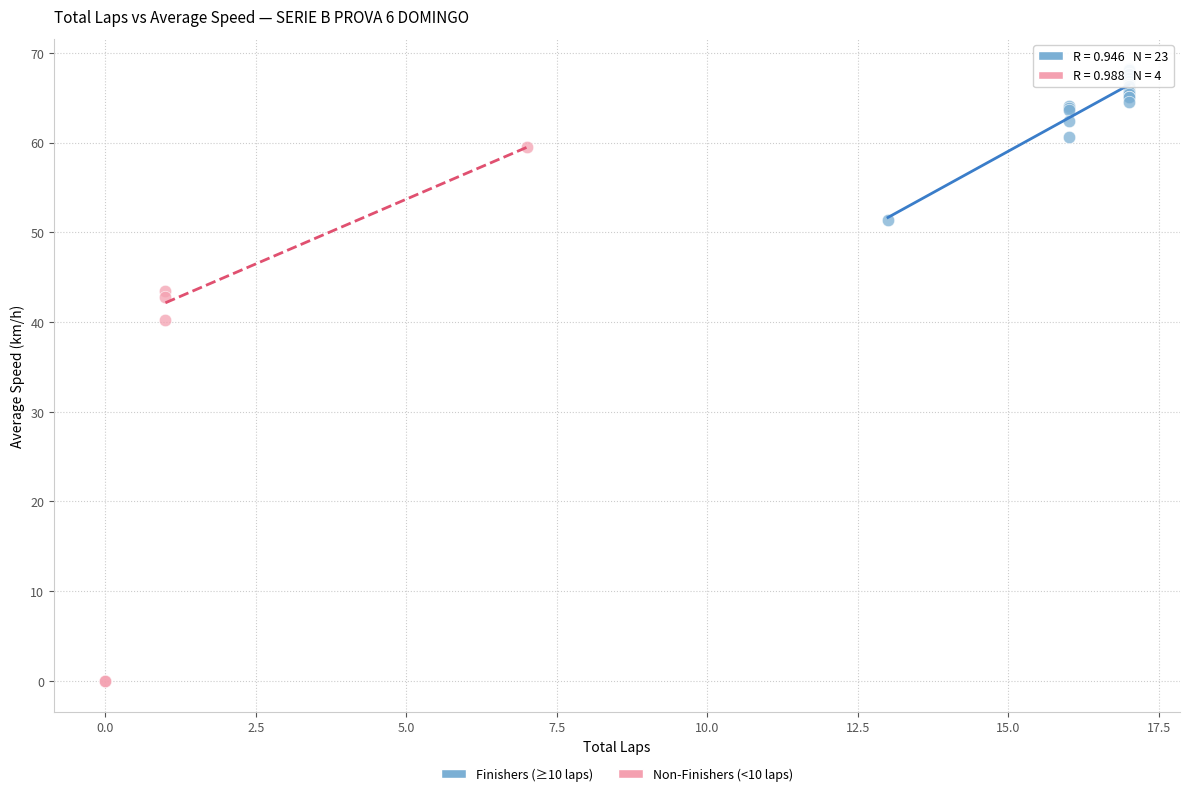

Which series has the widest spread of Y values?

Non-Finishers (<10 laps)